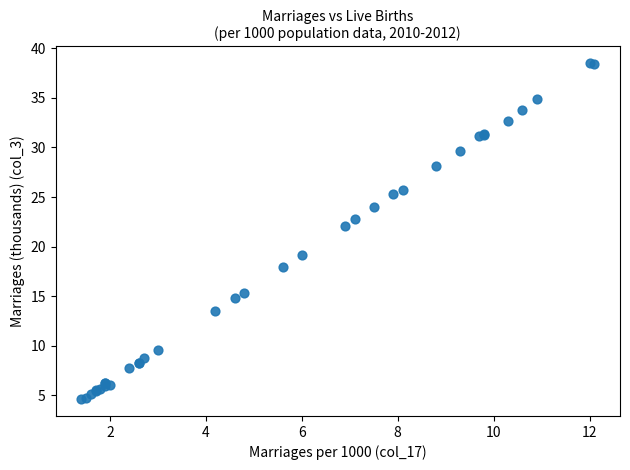

What Y value in the scatter plot is closest to 21?

22.1